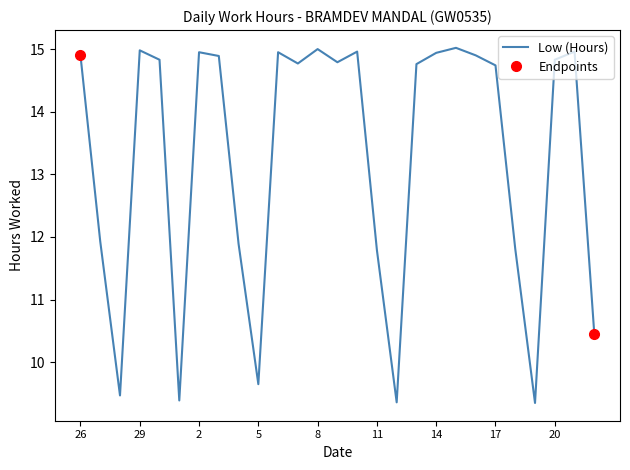

True or false: the data shows 14.9 at 16.

True